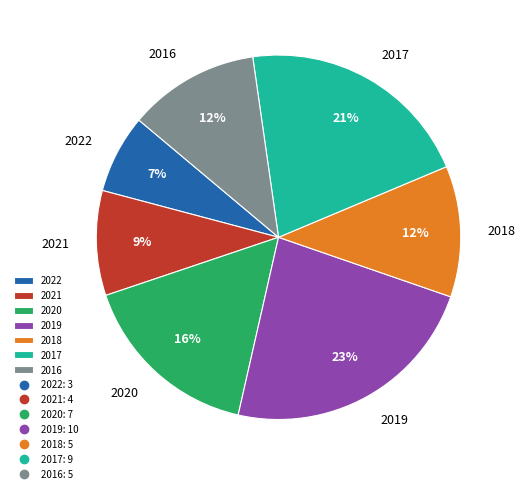

Is the sum of 2022 and 2018 greater than half?

No